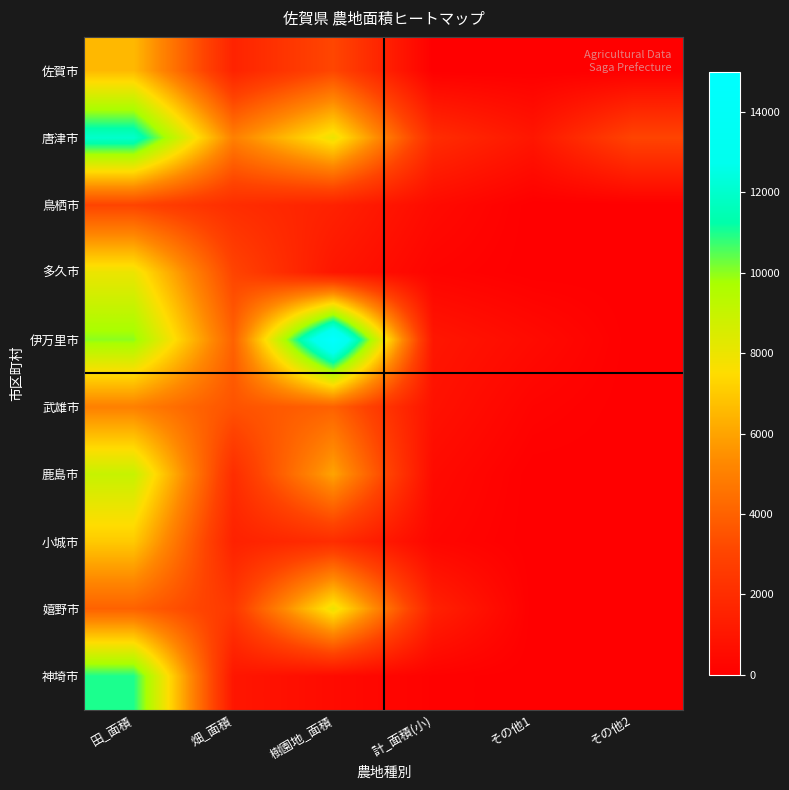

Reading left to right, what are all the values shown in this chart?

佐賀市: 田_面積=6555	畑_面積=1564	樹園地_面積=3092	計_面積(小)=4	その他1=0	その他2=0
唐津市: 田_面積=12000	畑_面積=5000	樹園地_面積=8000	計_面積(小)=2000	その他1=1000	その他2=3000
鳥栖市: 田_面積=3000	畑_面積=2000	樹園地_面積=1500	計_面積(小)=500	その他1=0	その他2=0
多久市: 田_面積=8000	畑_面積=3000	樹園地_面積=1000	計_面積(小)=200	その他1=0	その他2=0
伊万里市: 田_面積=10000	畑_面積=4000	樹園地_面積=15000	計_面積(小)=1000	その他1=500	その他2=0
武雄市: 田_面積=5000	畑_面積=3500	樹園地_面積=4000	計_面積(小)=800	その他1=200	その他2=0
鹿島市: 田_面積=9000	畑_面積=2000	樹園地_面積=6000	計_面積(小)=500	その他1=0	その他2=0
小城市: 田_面積=7000	畑_面積=1500	樹園地_面積=2000	計_面積(小)=300	その他1=0	その他2=0
嬉野市: 田_面積=4000	畑_面積=2500	樹園地_面積=8000	計_面積(小)=1500	その他1=0	その他2=0
神埼市: 田_面積=11000	畑_面積=1000	樹園地_面積=500	計_面積(小)=100	その他1=0	その他2=0